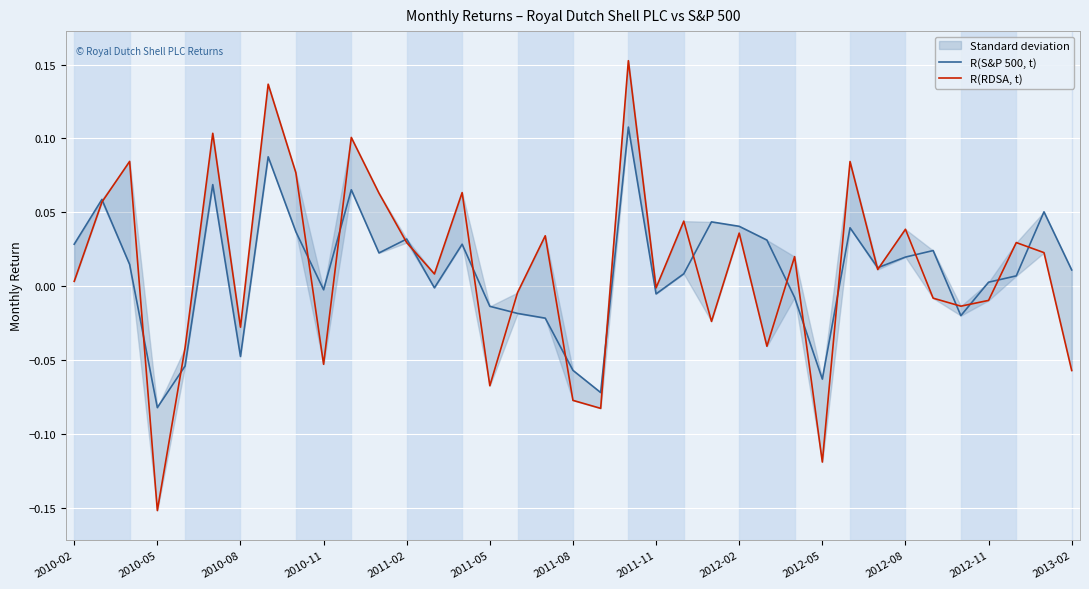

What position from the right is 2012-05?

10